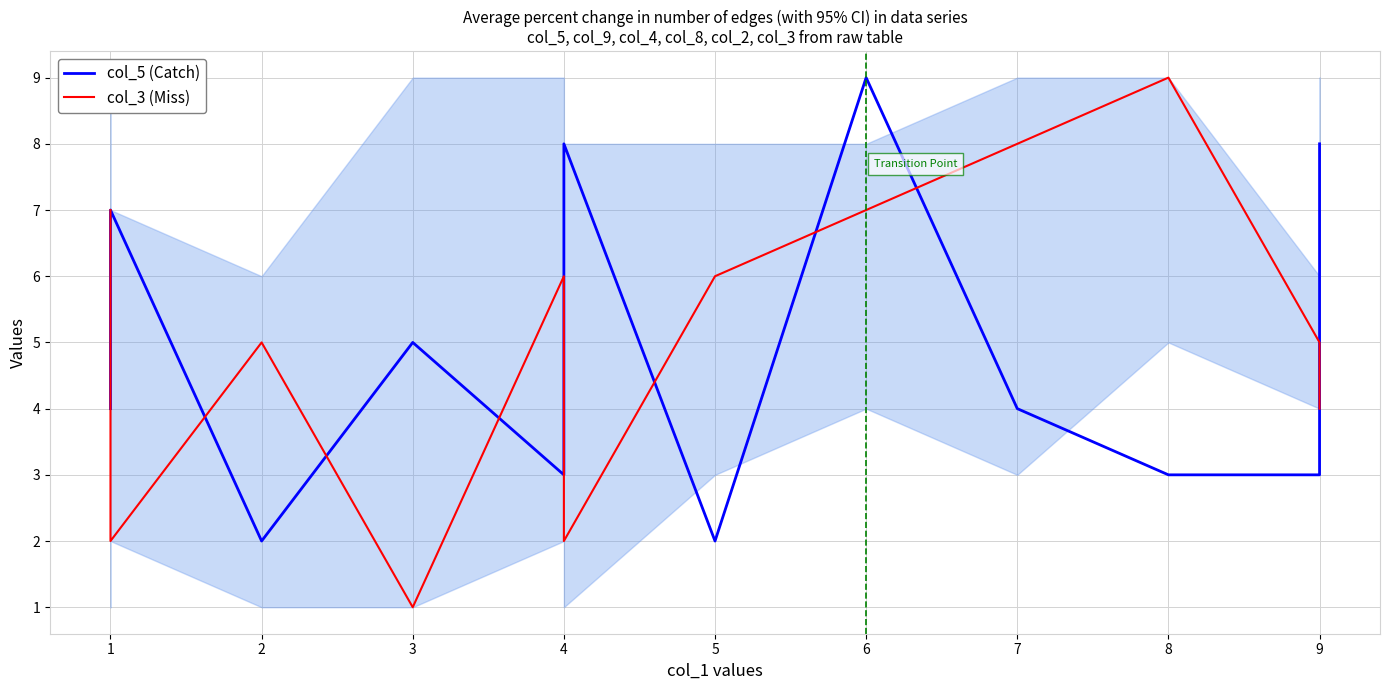

Rank the categories by col_5 (Catch) value from lowest to highest.

2, 5, 4, 8, 9, 1, 7, 3, 1, 4, 9, 6